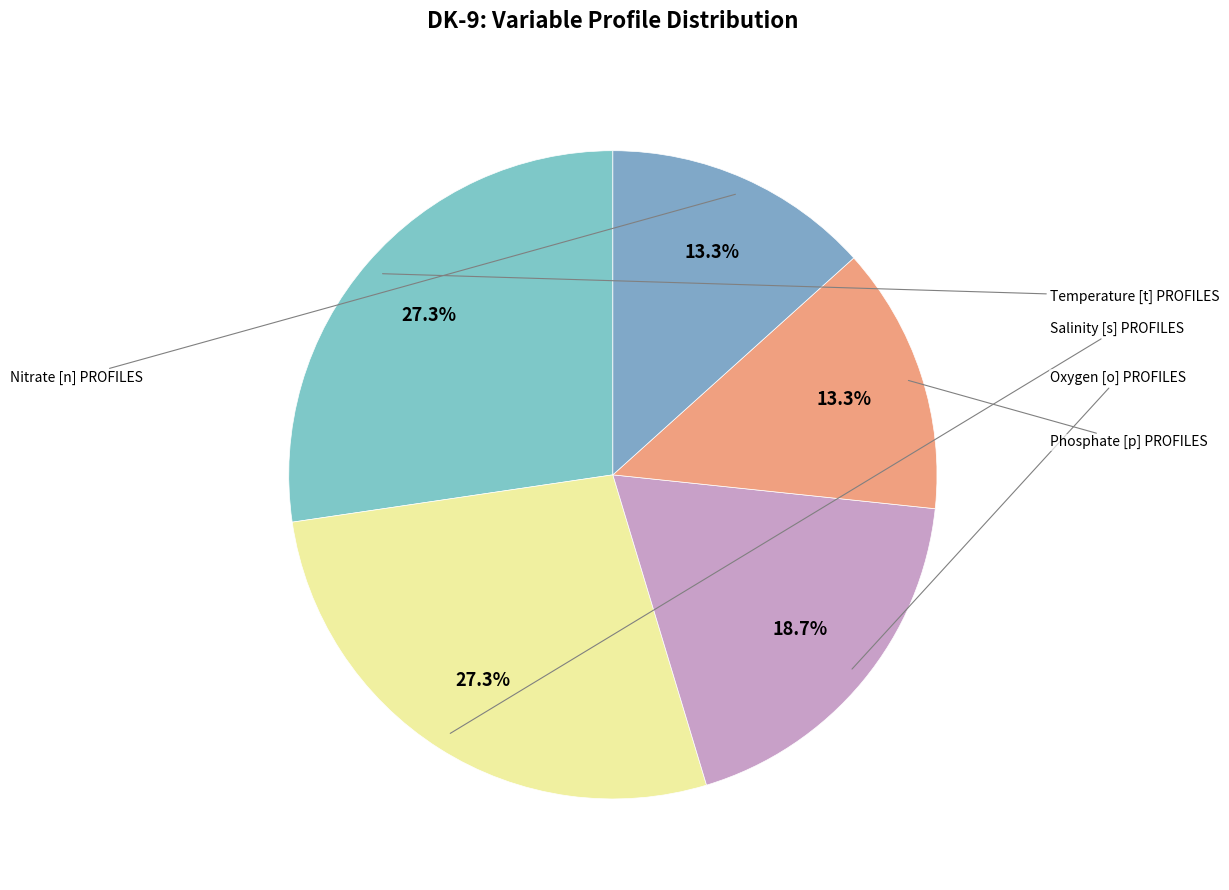

What is the total percentage of Temperature [t] PROFILES and Oxygen [o] PROFILES?

46.0%